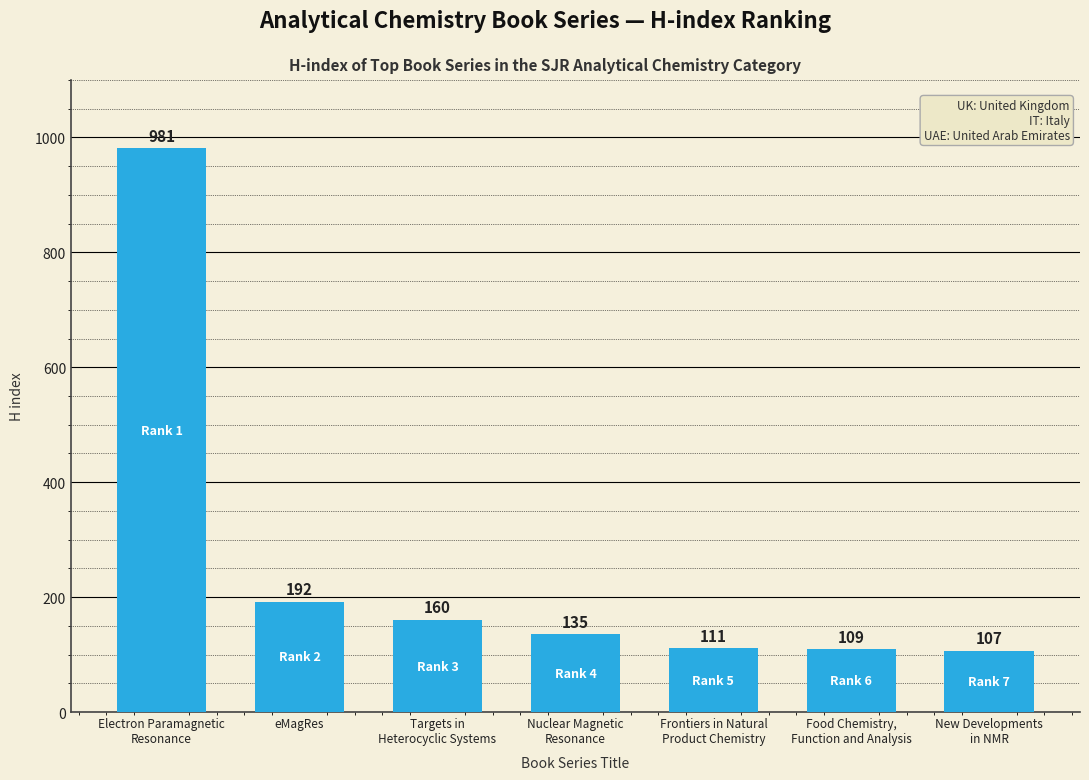

Reading right to left, transcribe all the data shown in this chart.

107	109	111	135	160	192	981